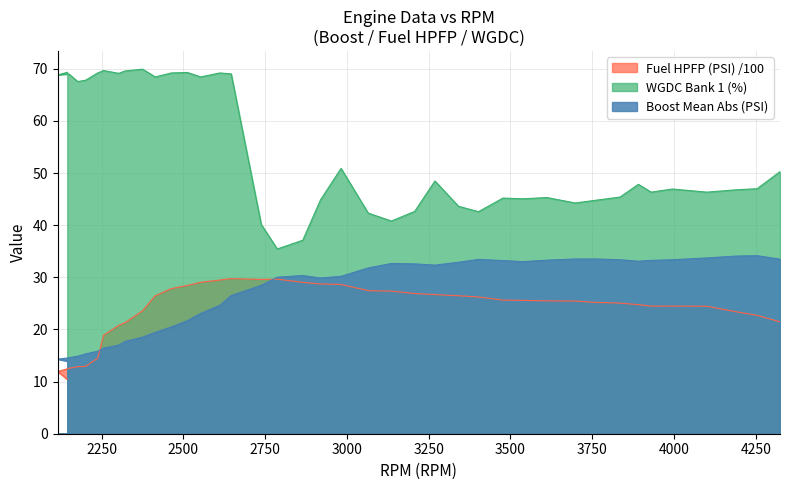

What is the spread (max minus min) of values at 3207?

15.7